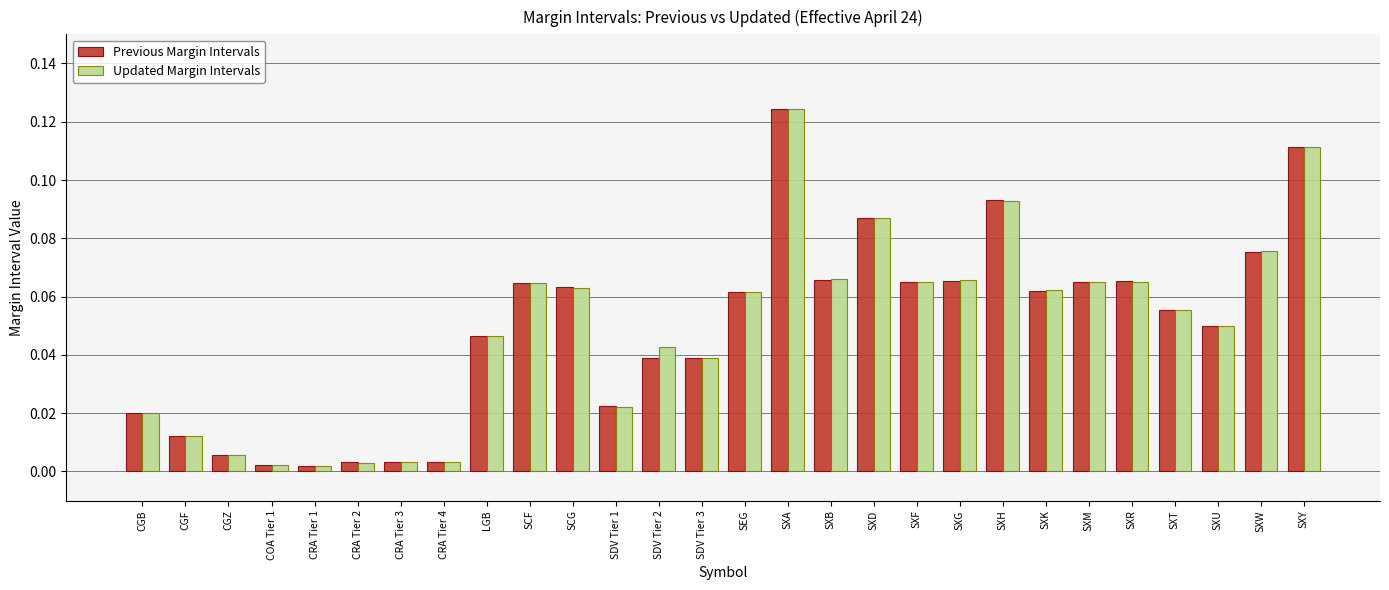

What is the label of the 14th bar from the right?

SEG